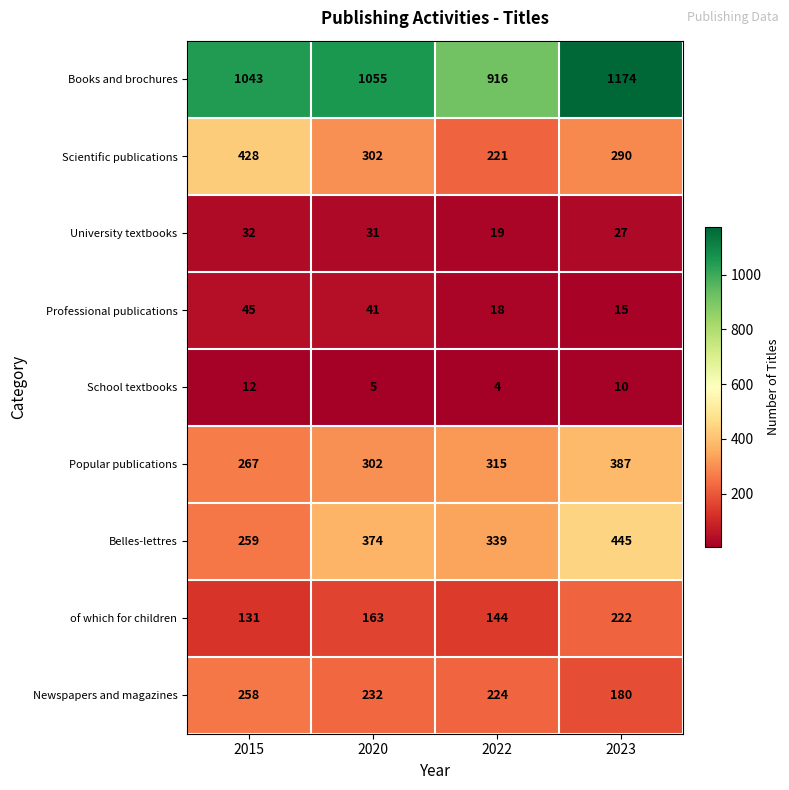

How many categories are shown in the chart?

4